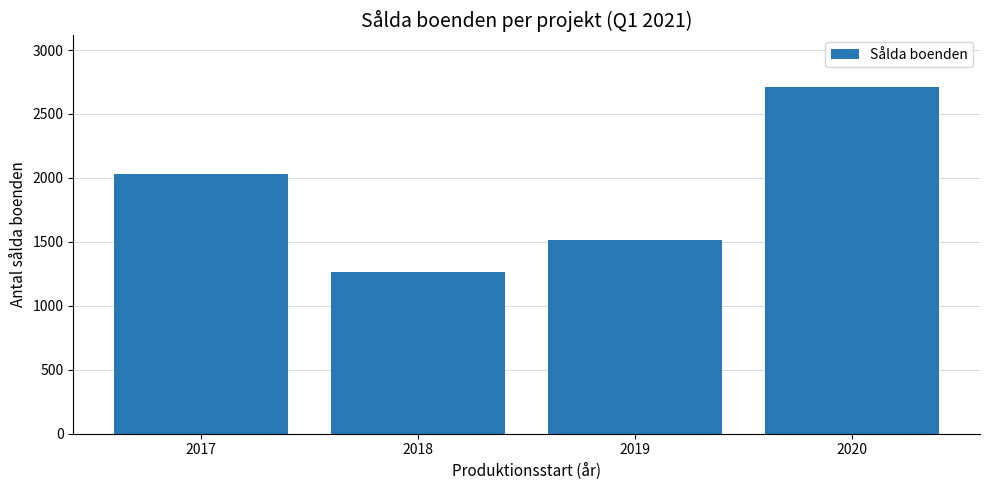

What is the average value?

1877